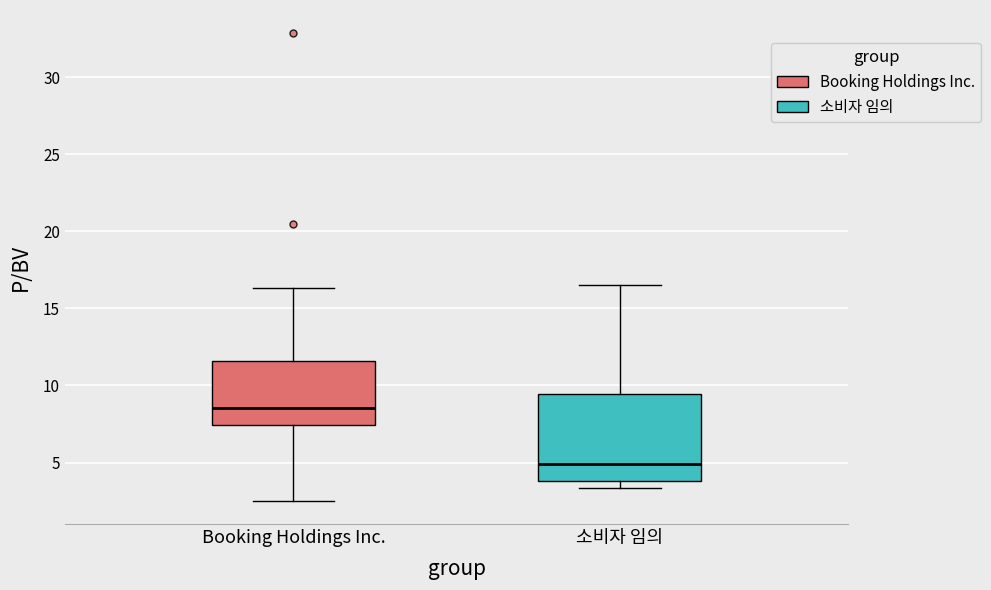

Reading left to right, read every box against the y-axis: the position of its median line, the range the box covers, and the ends of its whiskers. The values are not printed on the chart, so give them approximately, as read against the axis.

Booking Holdings Inc.: median 8.5, box 7.5 to 11.5, whiskers 2.5 to 16.5
소비자 임의: median 5.0, box 4.0 to 9.5, whiskers 3.5 to 16.5